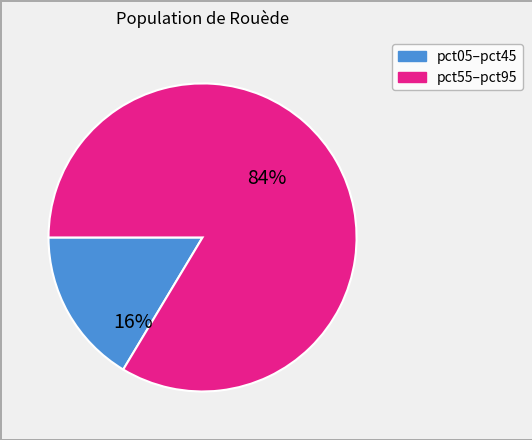

Is there a majority slice in this chart?

Yes